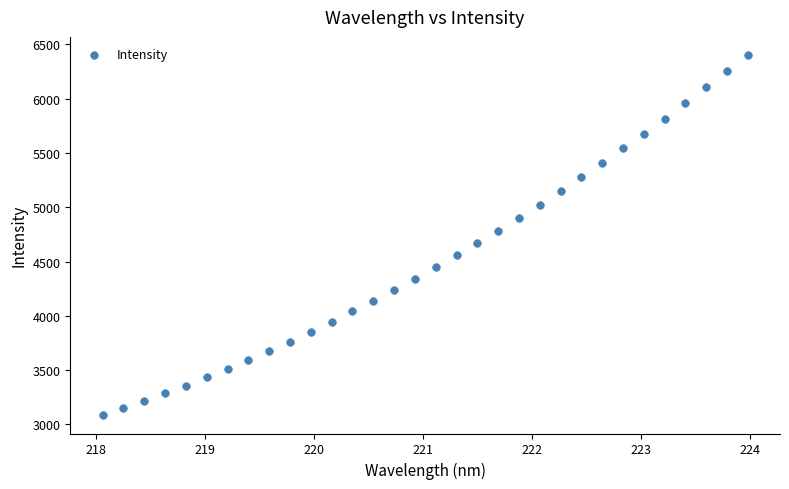

What is the range of Y values (max minus min)?

3318.7